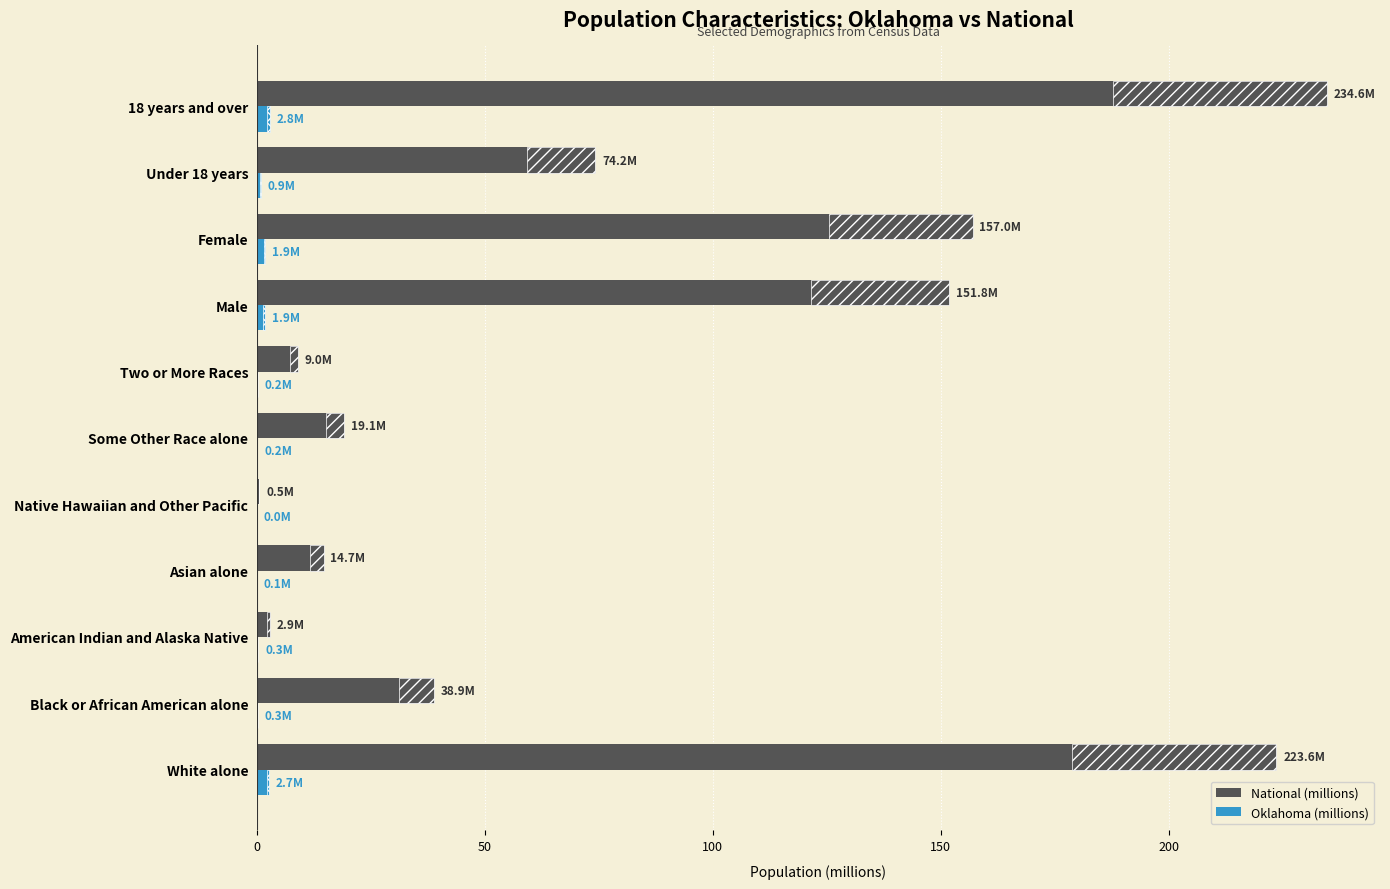

Reading left to right, transcribe all the data shown in this chart.

National (millions): 223.6	38.9	2.9	14.7	0.5	19.1	9.0	151.8	157.0	74.2	234.6
Oklahoma (millions): 2.7	0.3	0.3	0.1	0.0	0.2	0.2	1.9	1.9	0.9	2.8